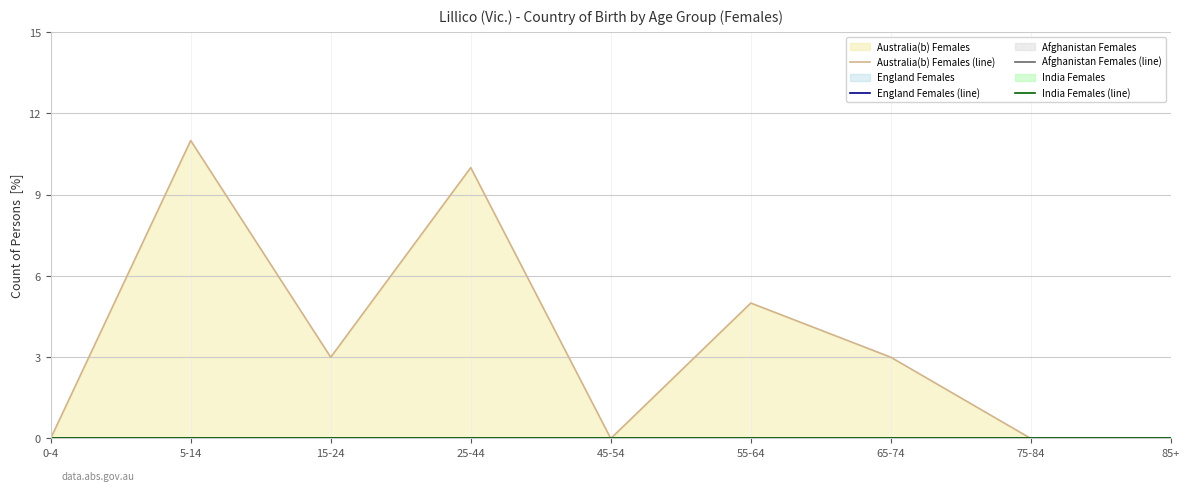

True or false: England Females (line) and India Females (line) intersect in this chart.

False